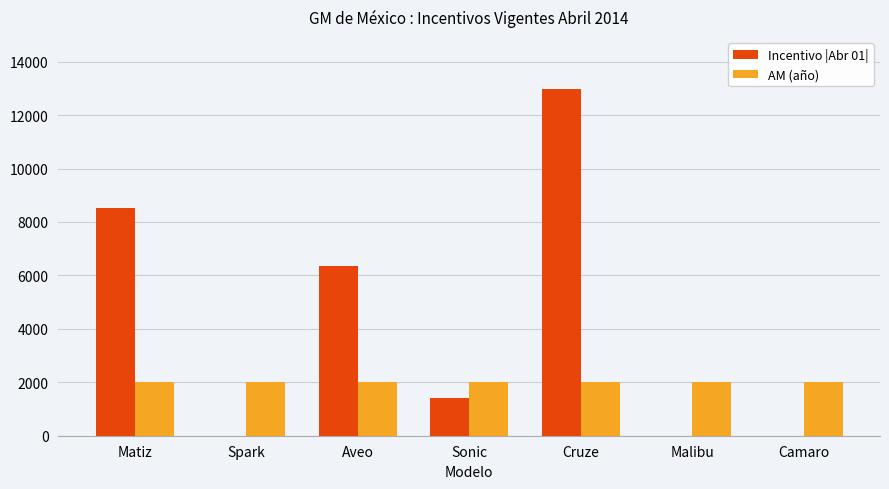

Which category has the highest value across all series?

Cruze